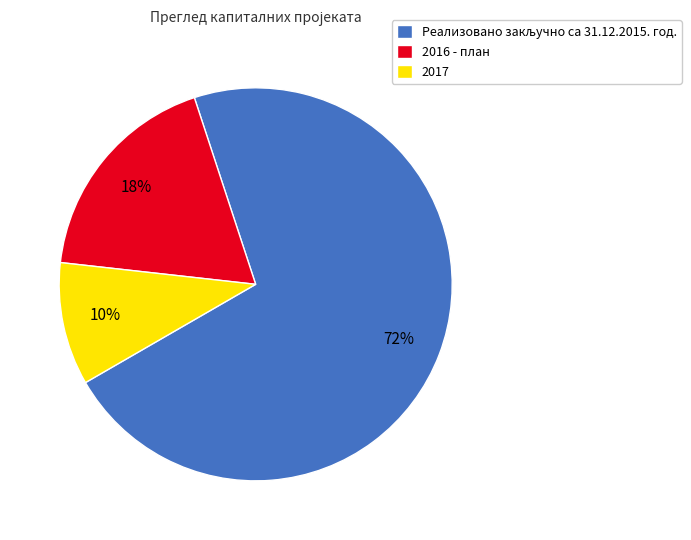

To the nearest percent, what percentage of the pie is 2017?

10%